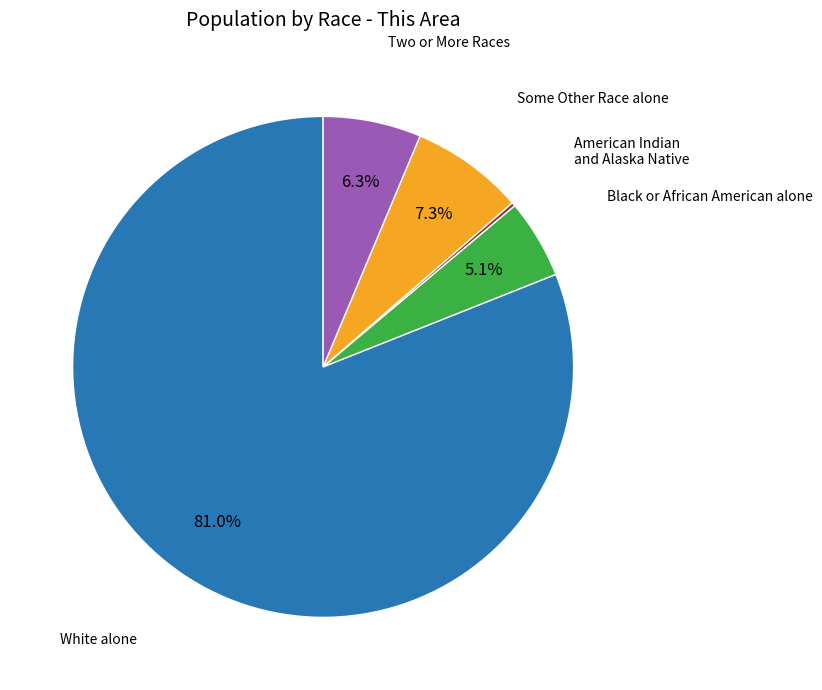

Is there a majority slice in this chart?

Yes